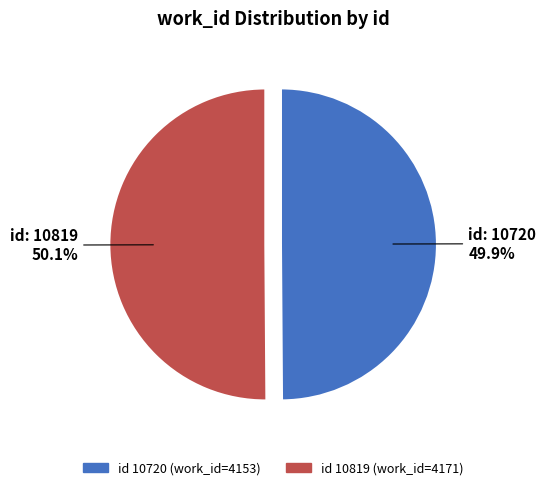

Is there a majority slice in this chart?

Yes